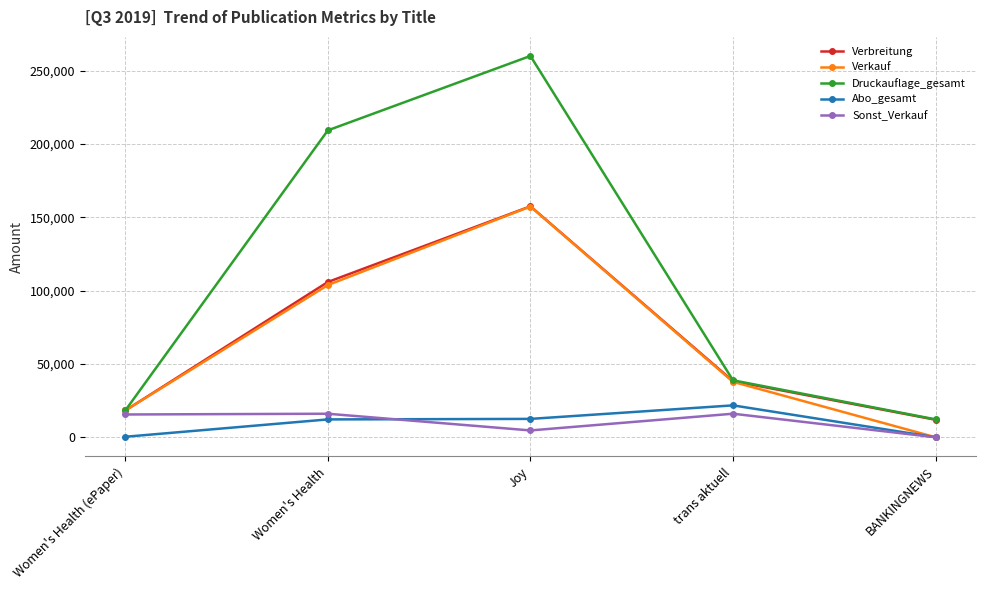

Which category has the highest value in the Abo_gesamt series?

trans aktuell